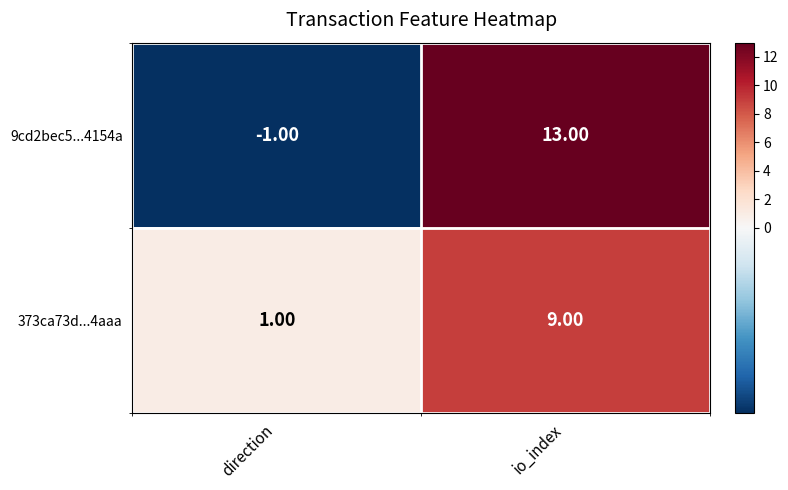

List the series in order of their overall mean, highest first.

9cd2bec5...4154a, 373ca73d...4aaa